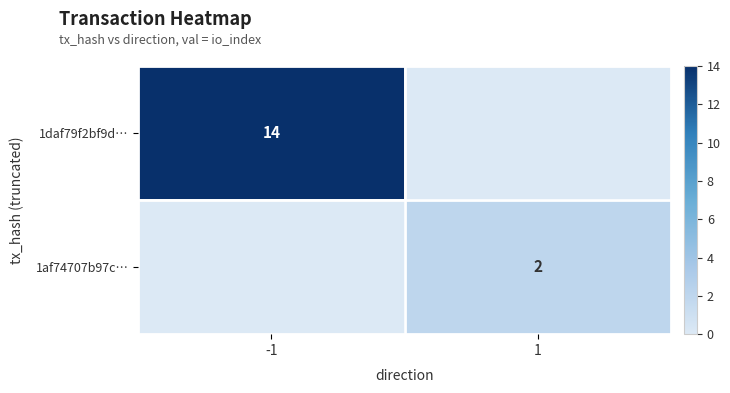

Is it true that 1af74707b97c… equals 2 at 1?

True